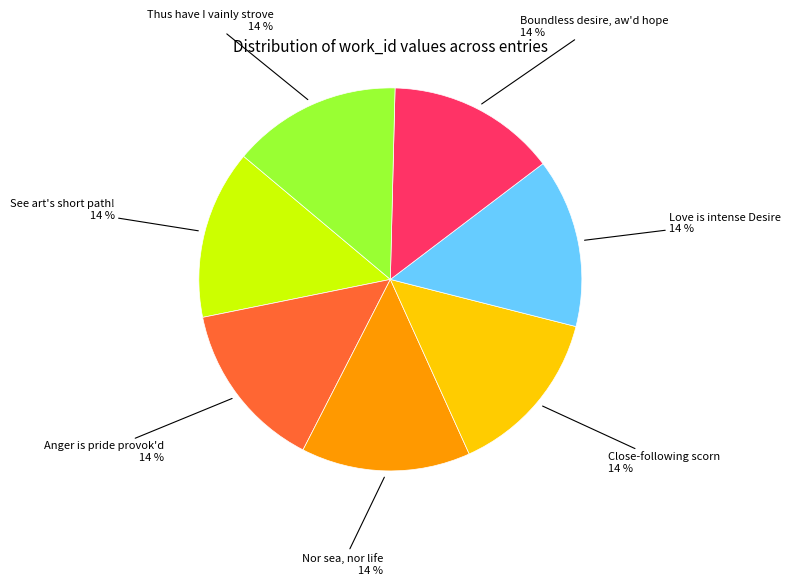

The Nor sea, nor life slice represents 29% of the pie. True or false?

False